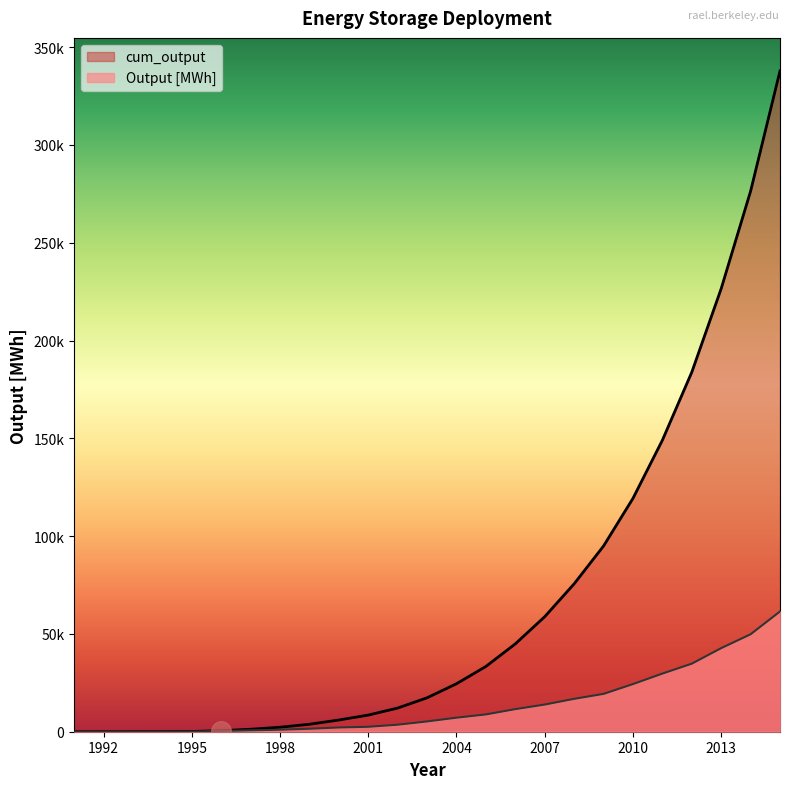

At how many categories does at least one series exceed 2407?

17